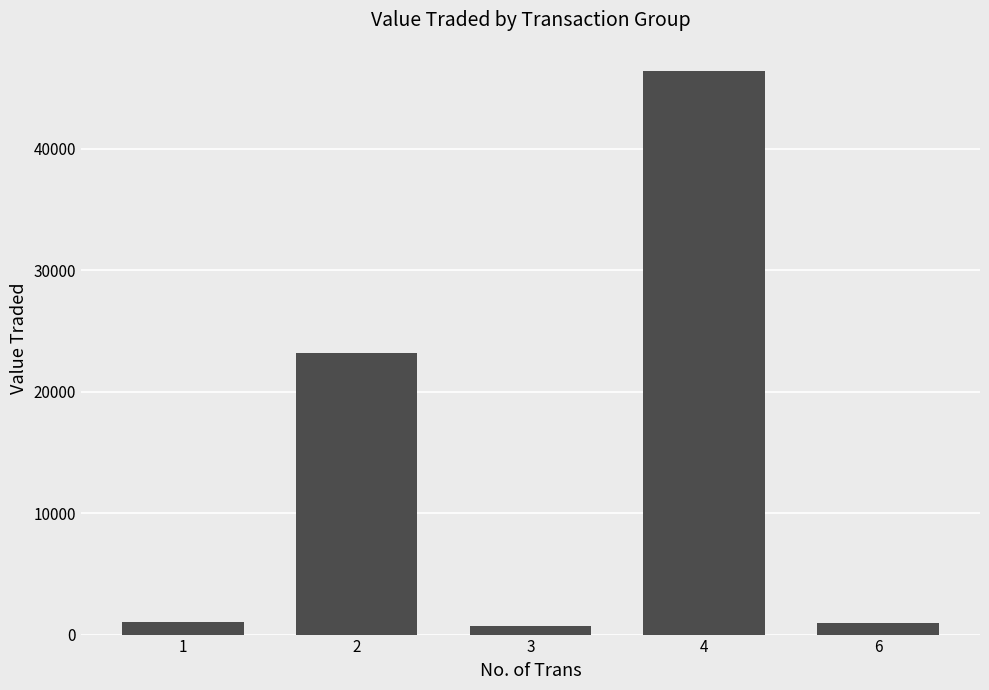

The value at 4 is 46434. True or false?

True